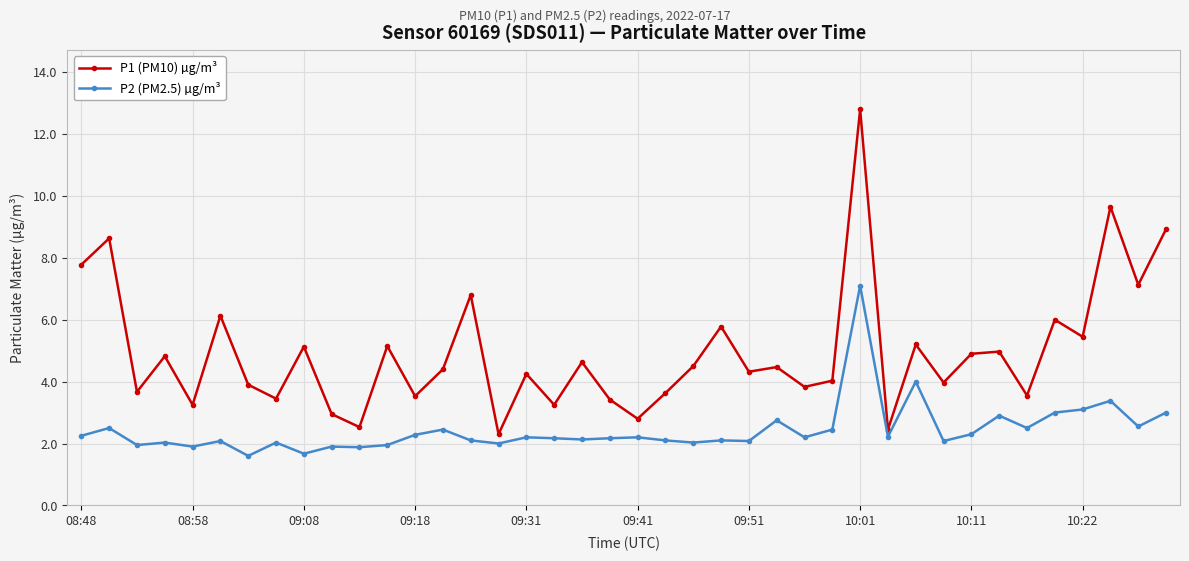

True or false: P1 (PM10) µg/m³ has more than 1 points higher than both neighbors.

True